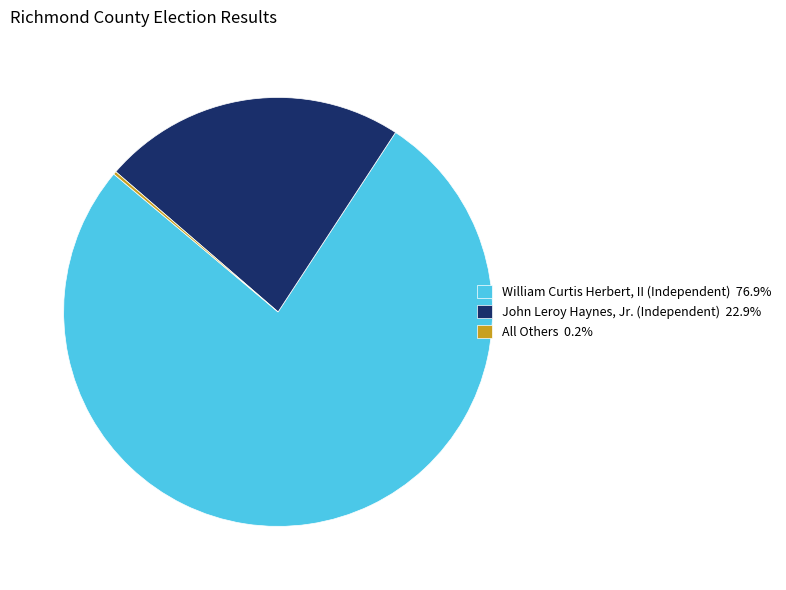

Is there any slice that represents more than half of the pie?

Yes